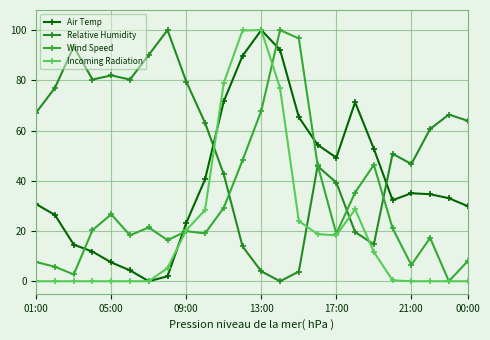

How many distinct data groups are displayed?

4